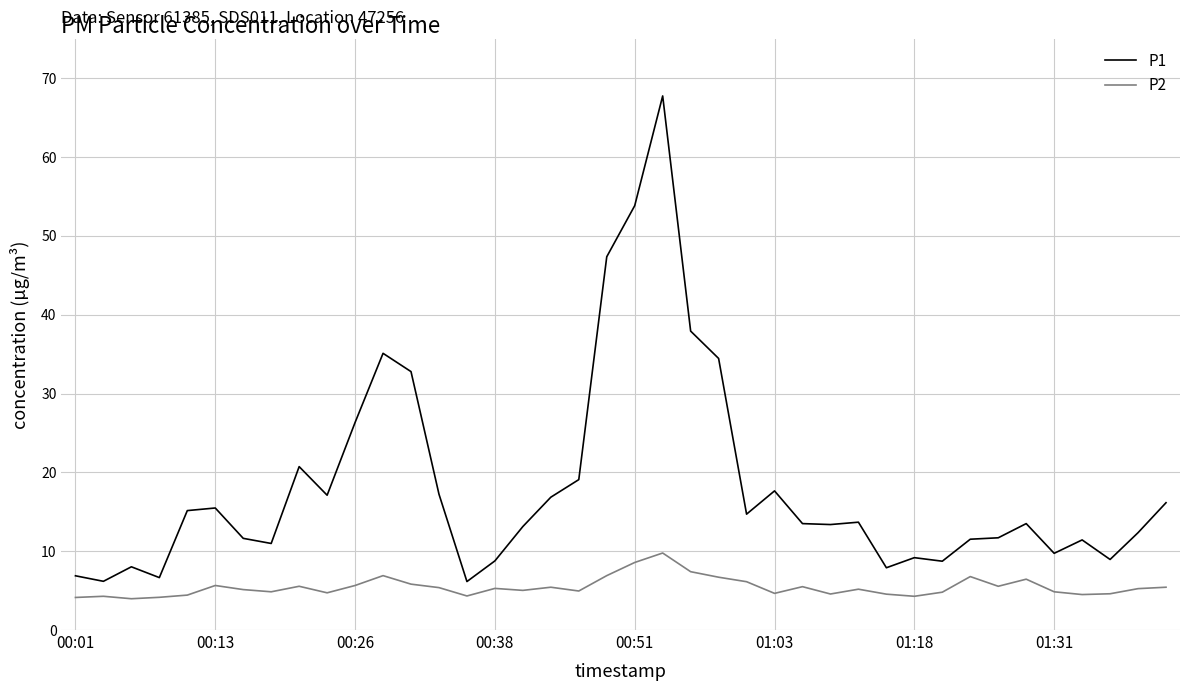

True or false: P1 and P2 intersect in this chart.

False